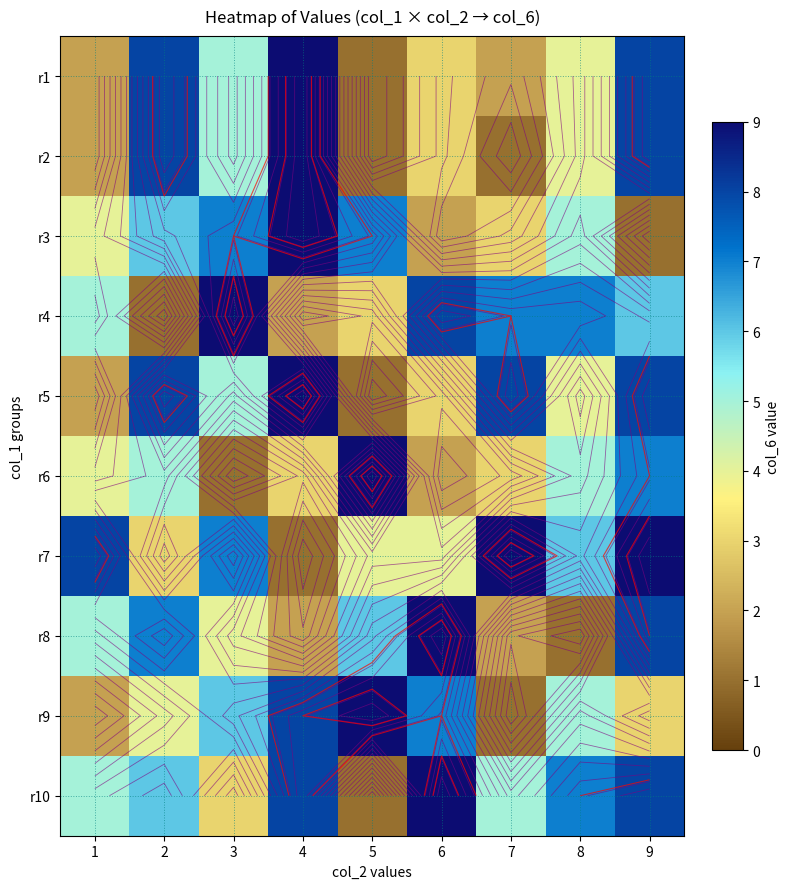

What is the average value of the r10 series?

6